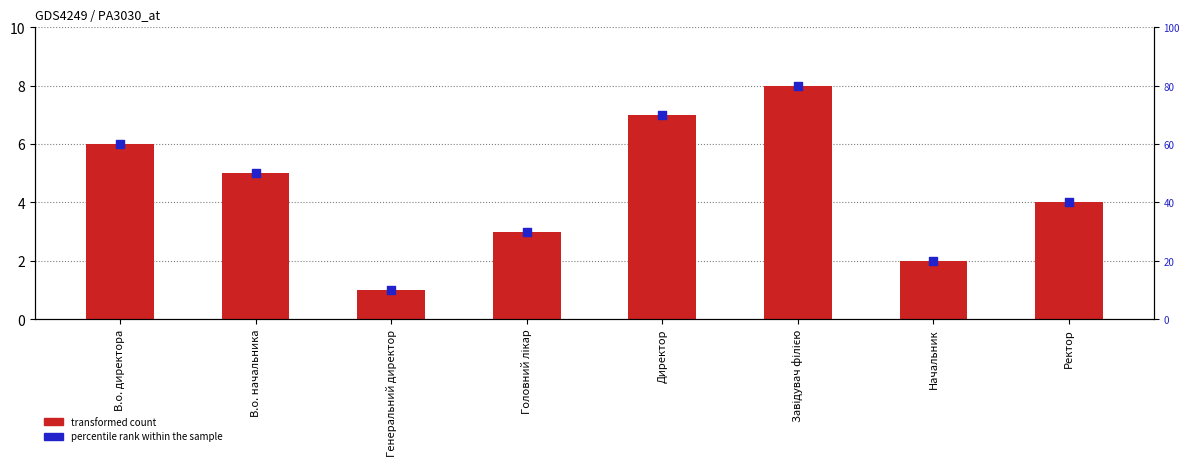

What is the total value across all series at Начальник?

22